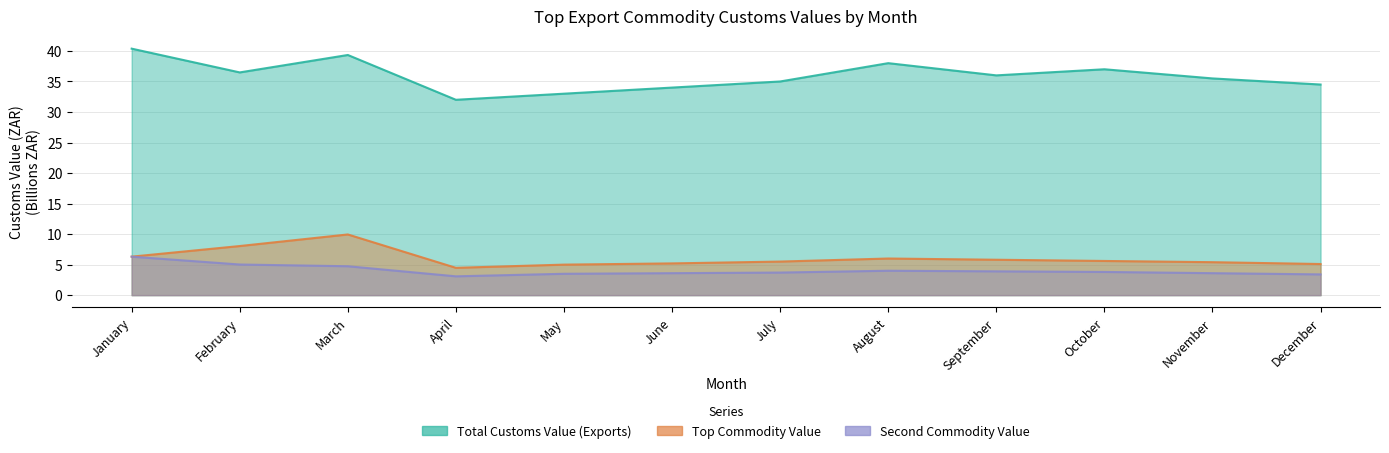

At which label does Top Commodity Value first exceed 5?

January